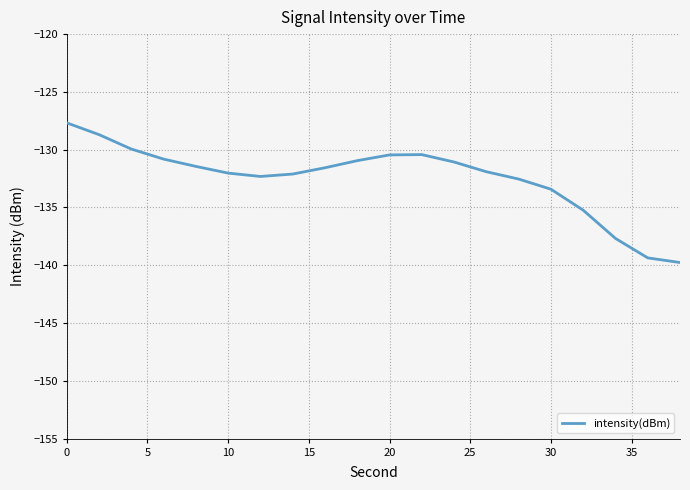

How many interior local valleys (lower than both neighbors) does the data have?

1